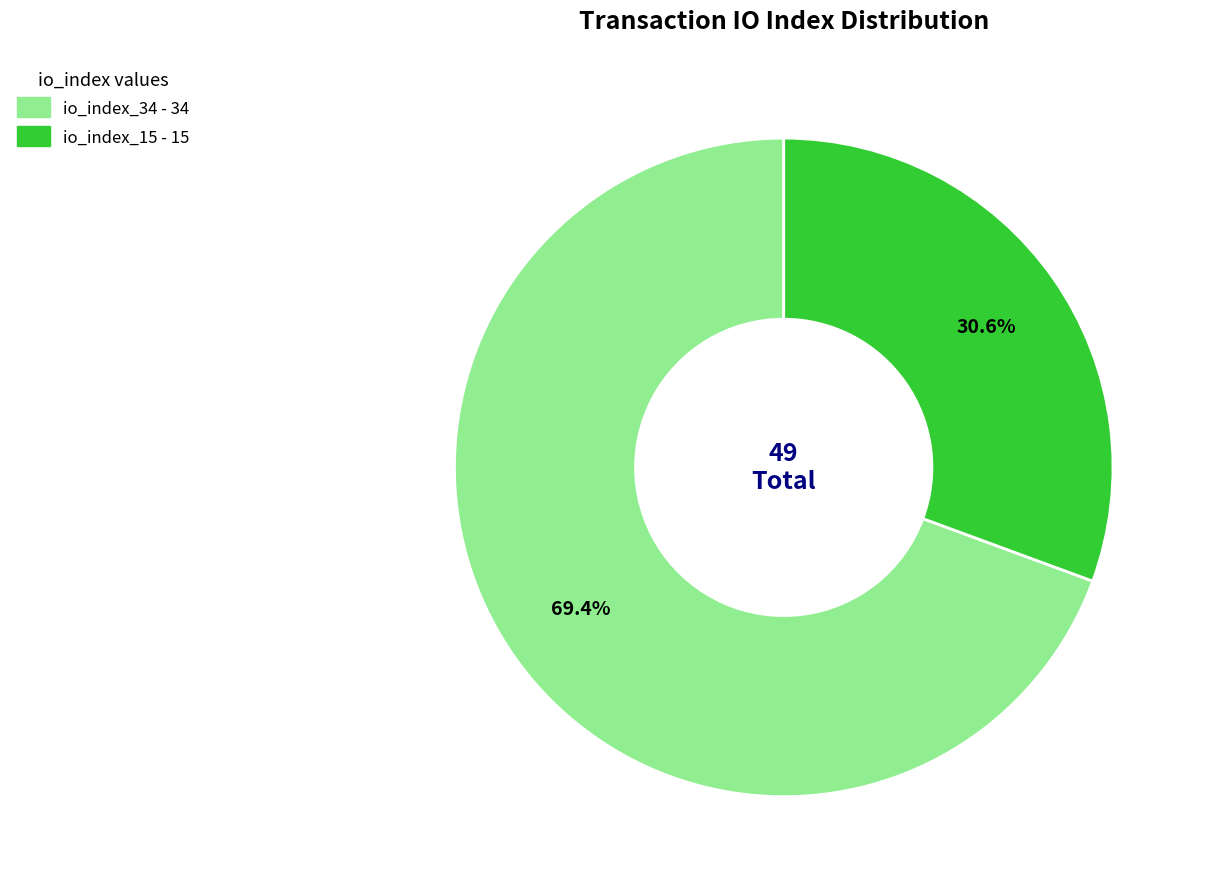

How many segments does this pie chart have?

2